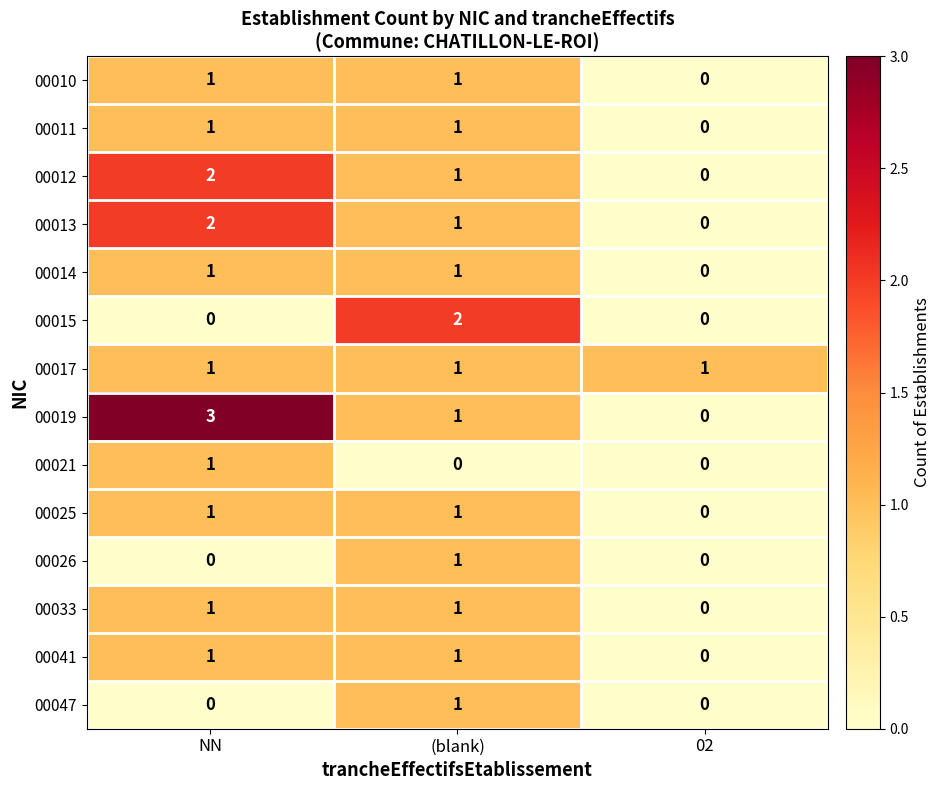

What is the total value across all series at NN?

15